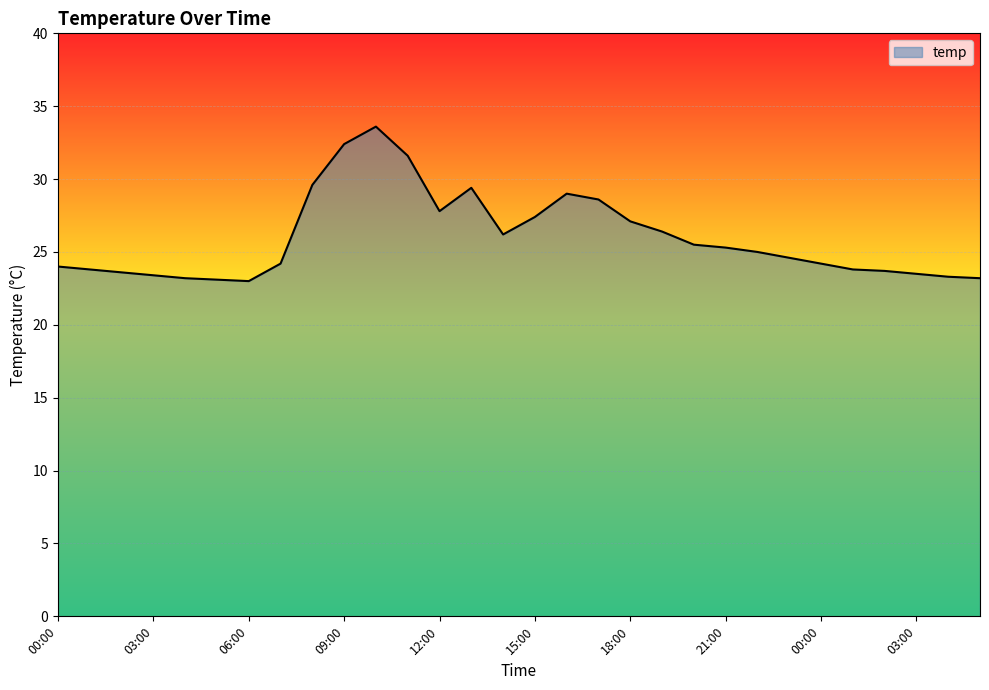

What is the difference between the maximum and minimum values?

10.6